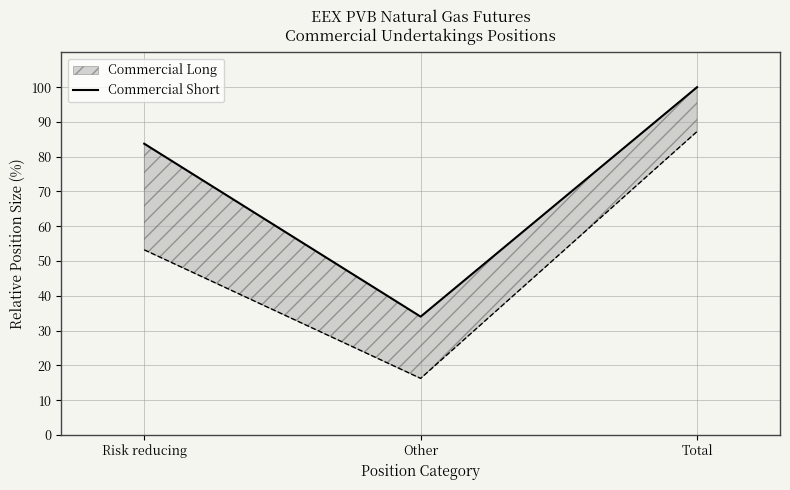

Reading left to right, transcribe all the data shown in this chart.

83.7	34.0	100.0